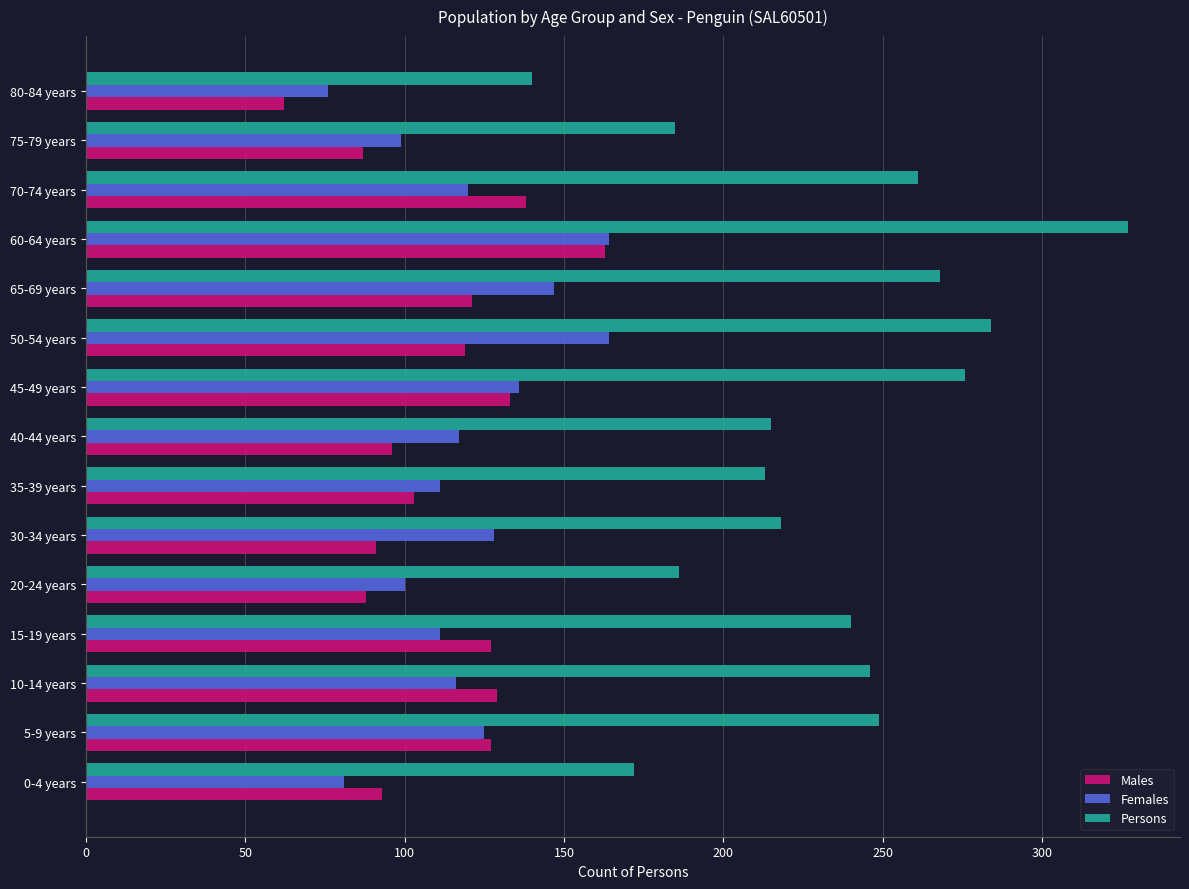

How many values in the Persons series are below 240?

7